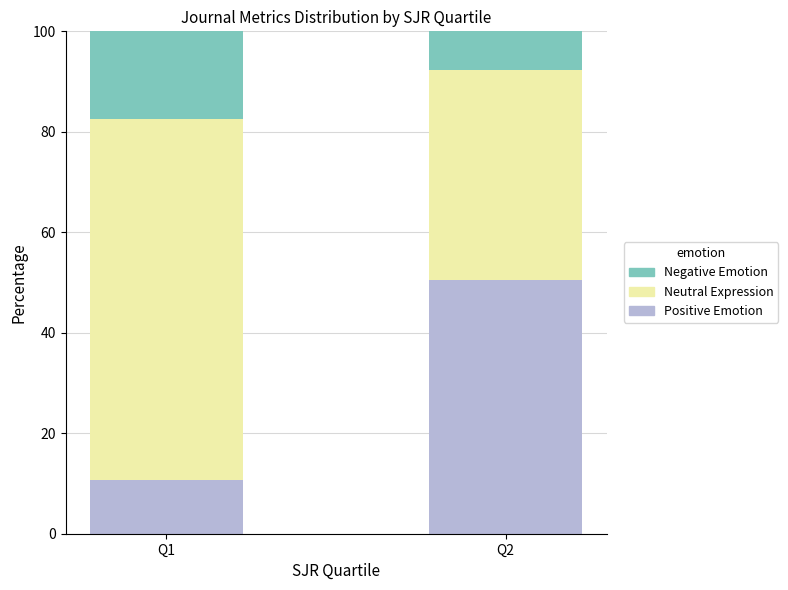

How many values in the Positive Emotion series exceed 50?

1